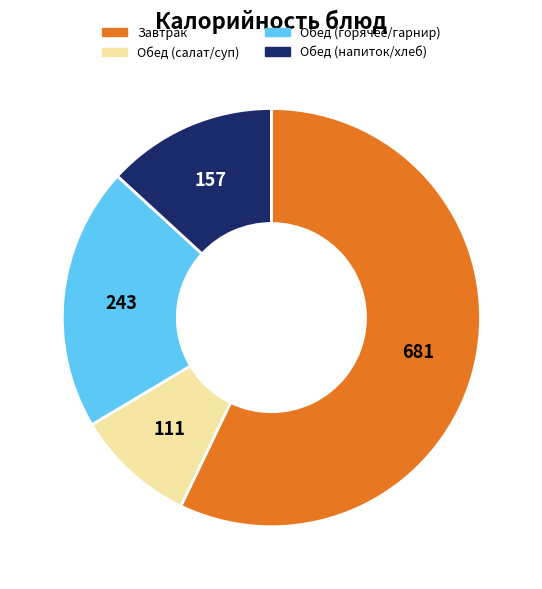

Is there any slice that represents more than half of the pie?

Yes